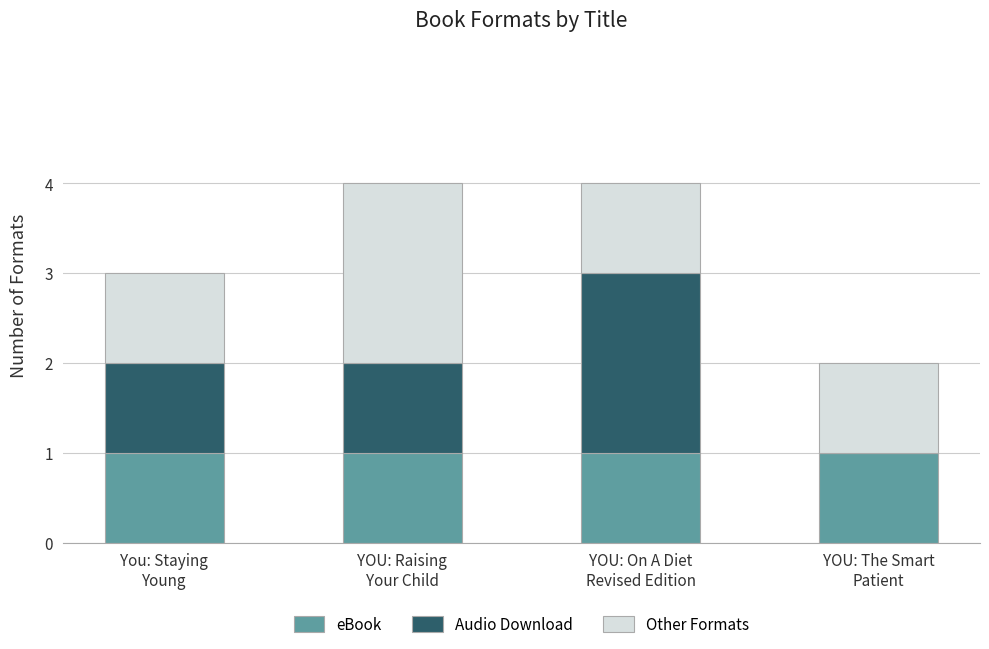

What is the sum of all eBook values?

4